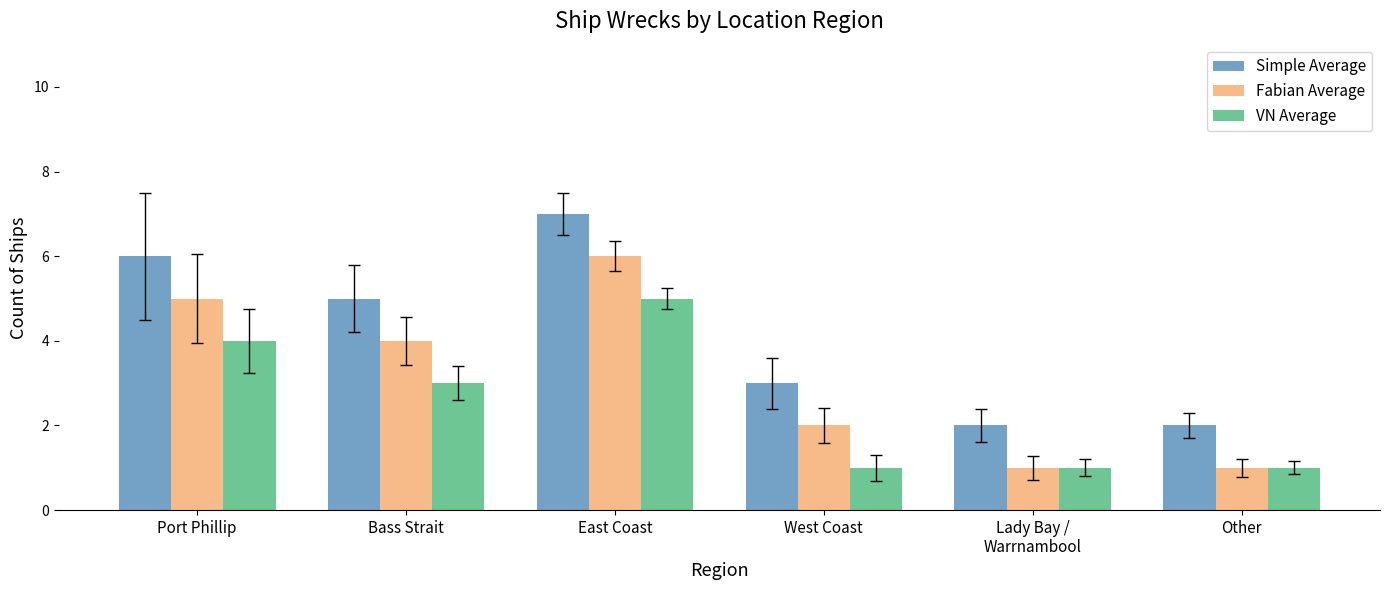

What is the sum of all VN Average values?

15